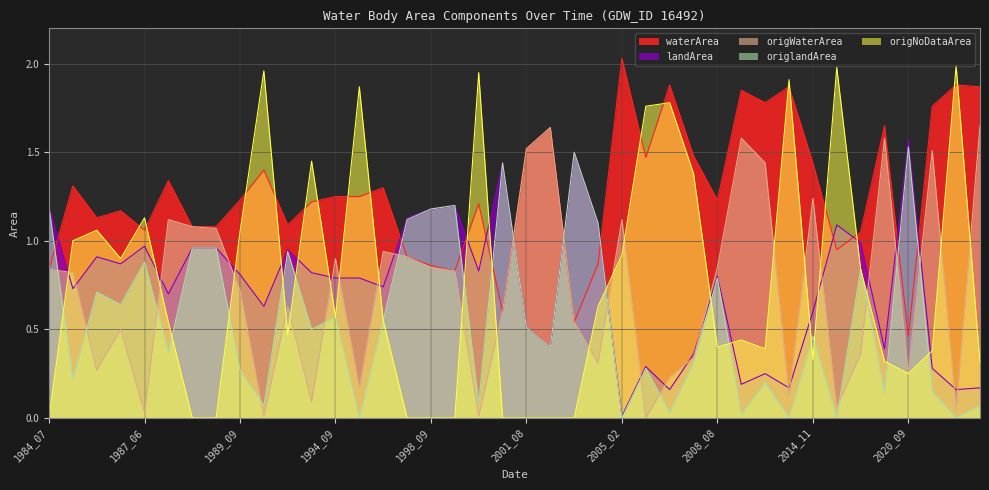

How many distinct data groups are displayed?

5